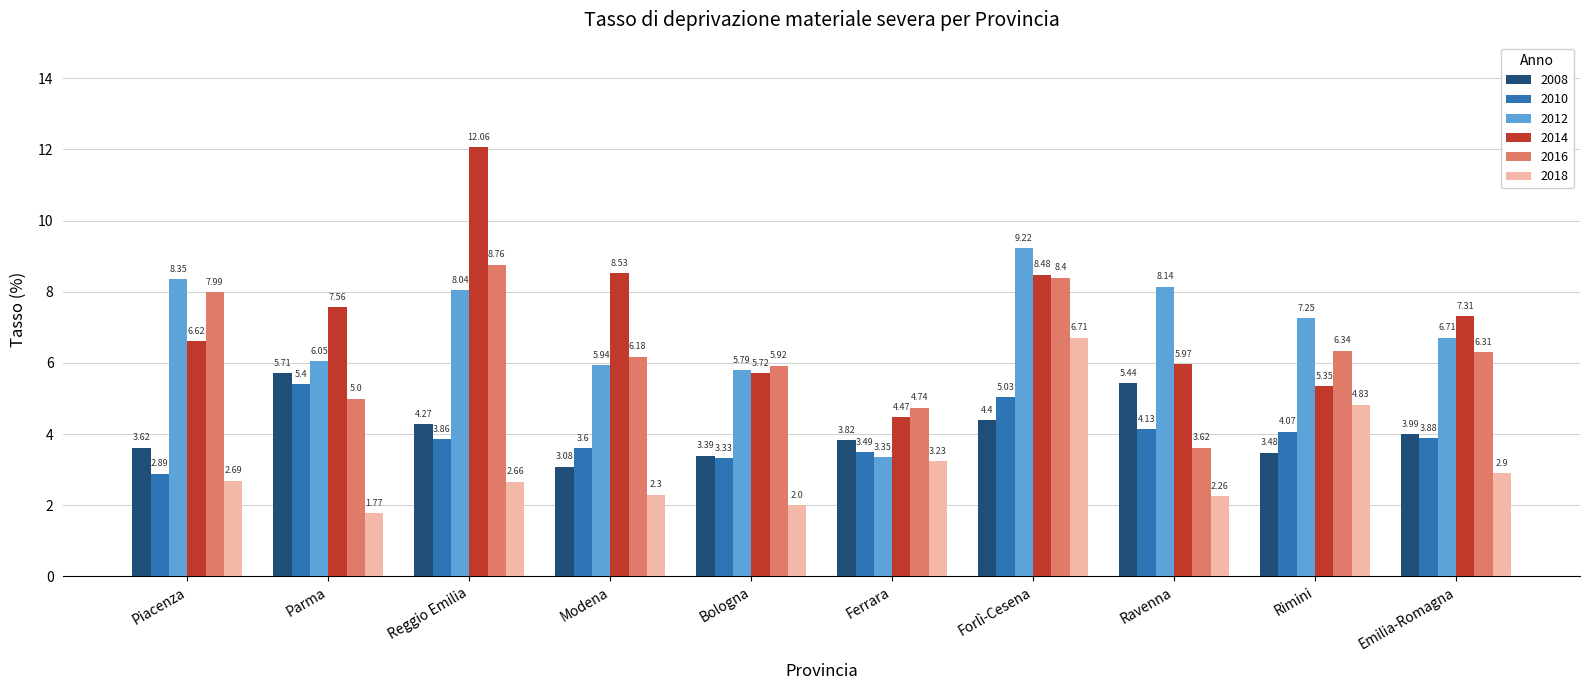

At how many categories does at least one series exceed 2?

10